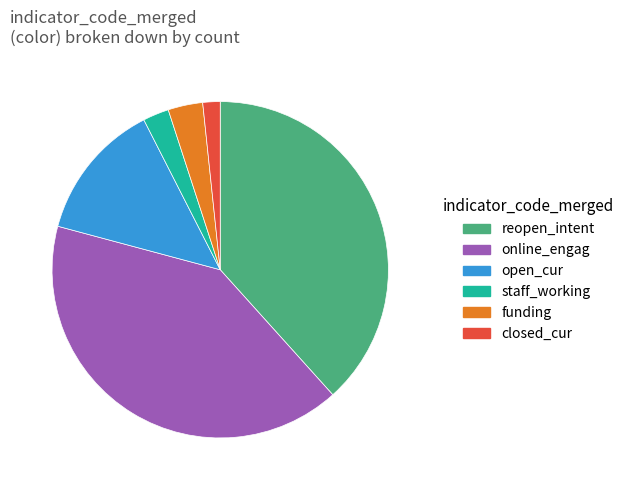

True or false: funding accounts for 3% of the total.

True